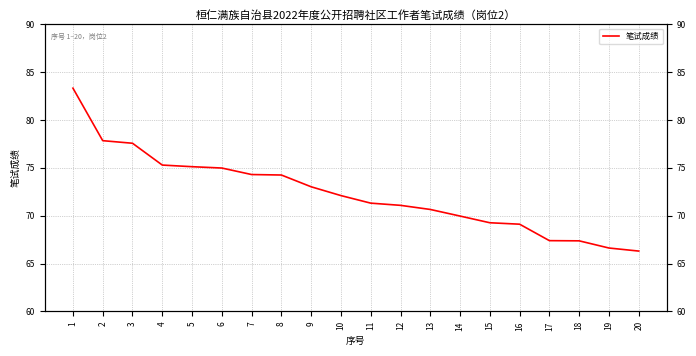

Does the chart have visible grid lines?

Yes